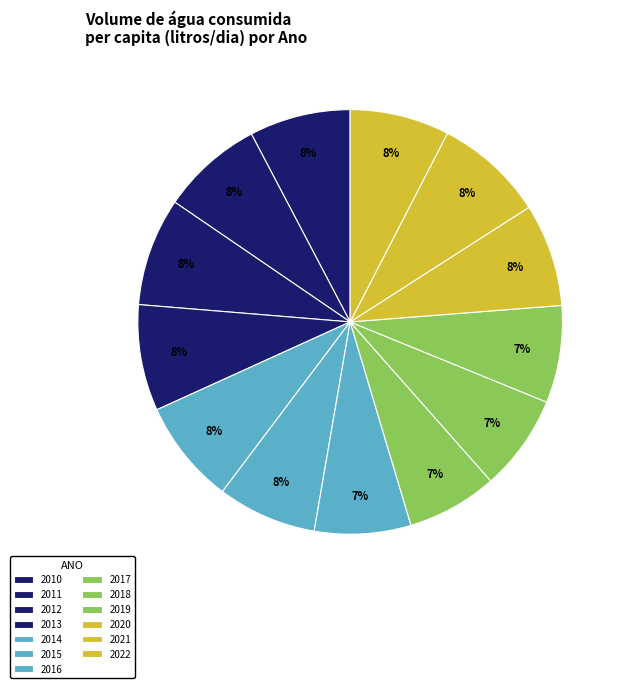

Which slice is the smallest?

2017